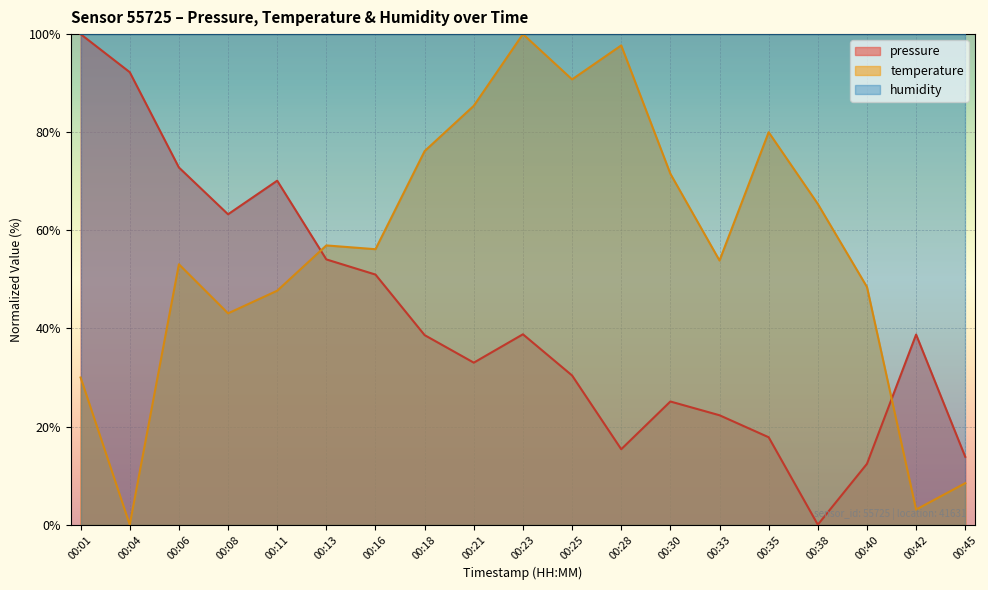

List the labels in order of temperature value, largest first.

00:23, 00:28, 00:25, 00:21, 00:35, 00:18, 00:30, 00:38, 00:13, 00:16, 00:33, 00:06, 00:40, 00:11, 00:08, 00:01, 00:45, 00:42, 00:04